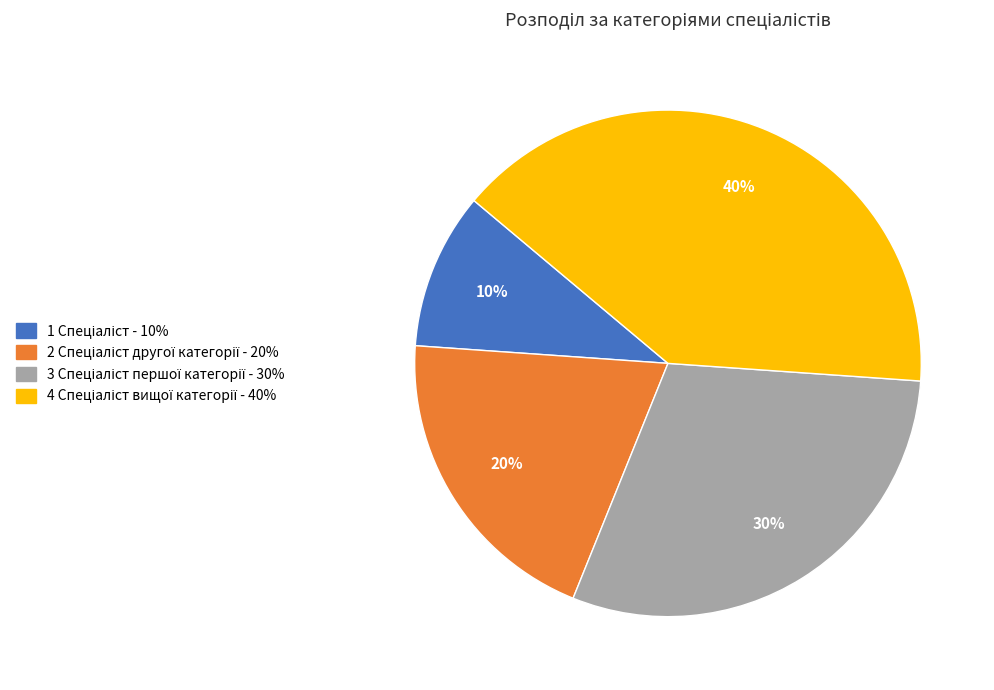

To the nearest percent, what is the difference between the largest and smallest slice percentages?

30%